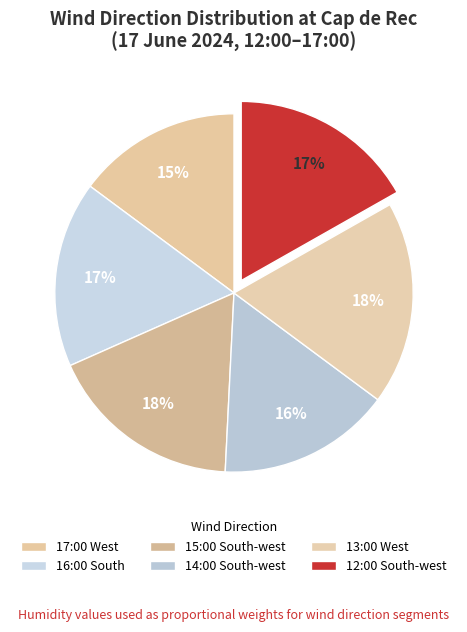

How many segments does this pie chart have?

6